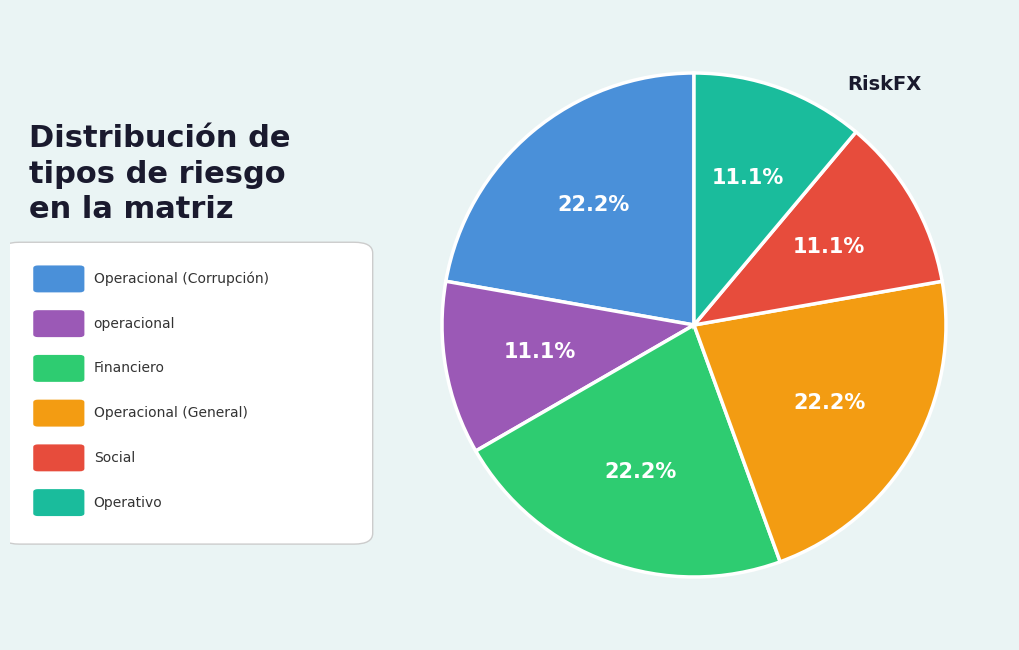

Is there any slice that represents more than half of the pie?

No